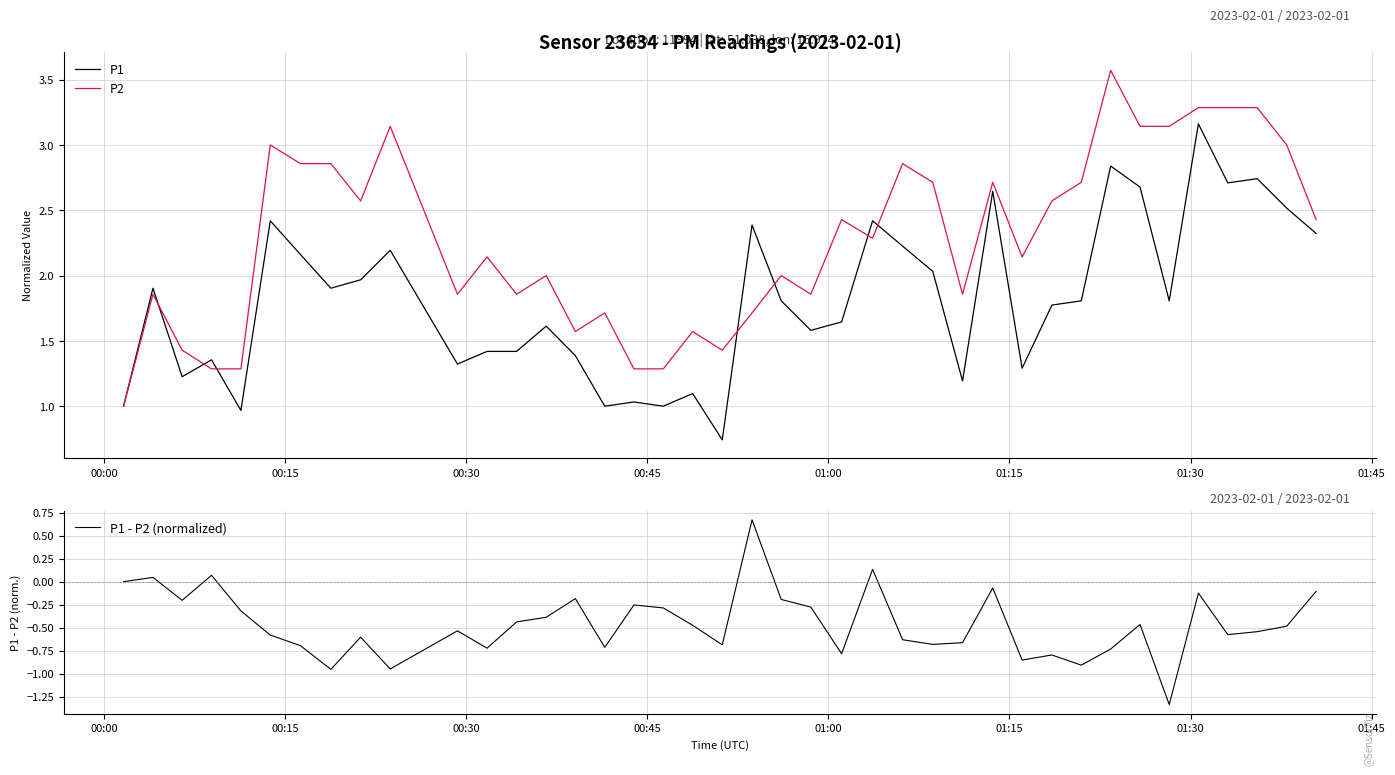

What are all the series names shown in the legend?

P1, P2, P1 - P2 (normalized)